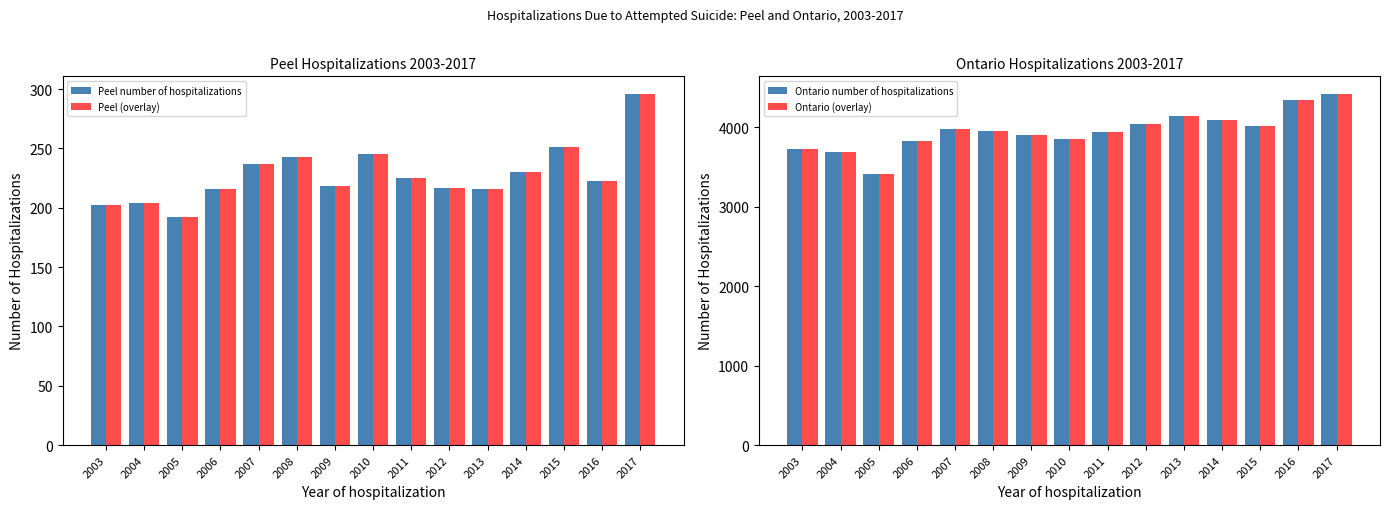

At which category is the sum across all series the highest?

2017